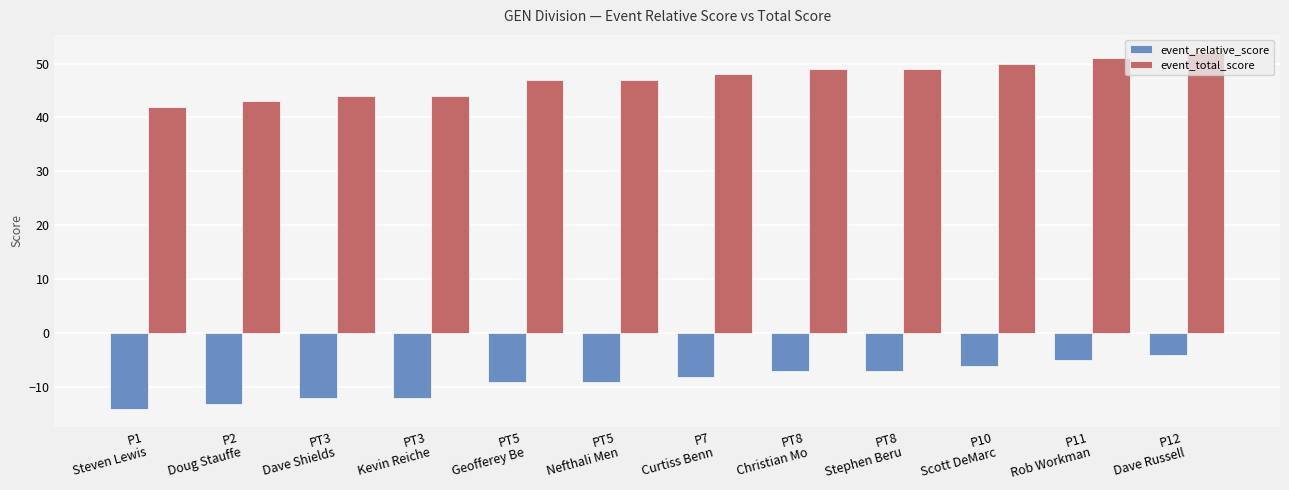

Which series has the largest total across all categories?

event_total_score